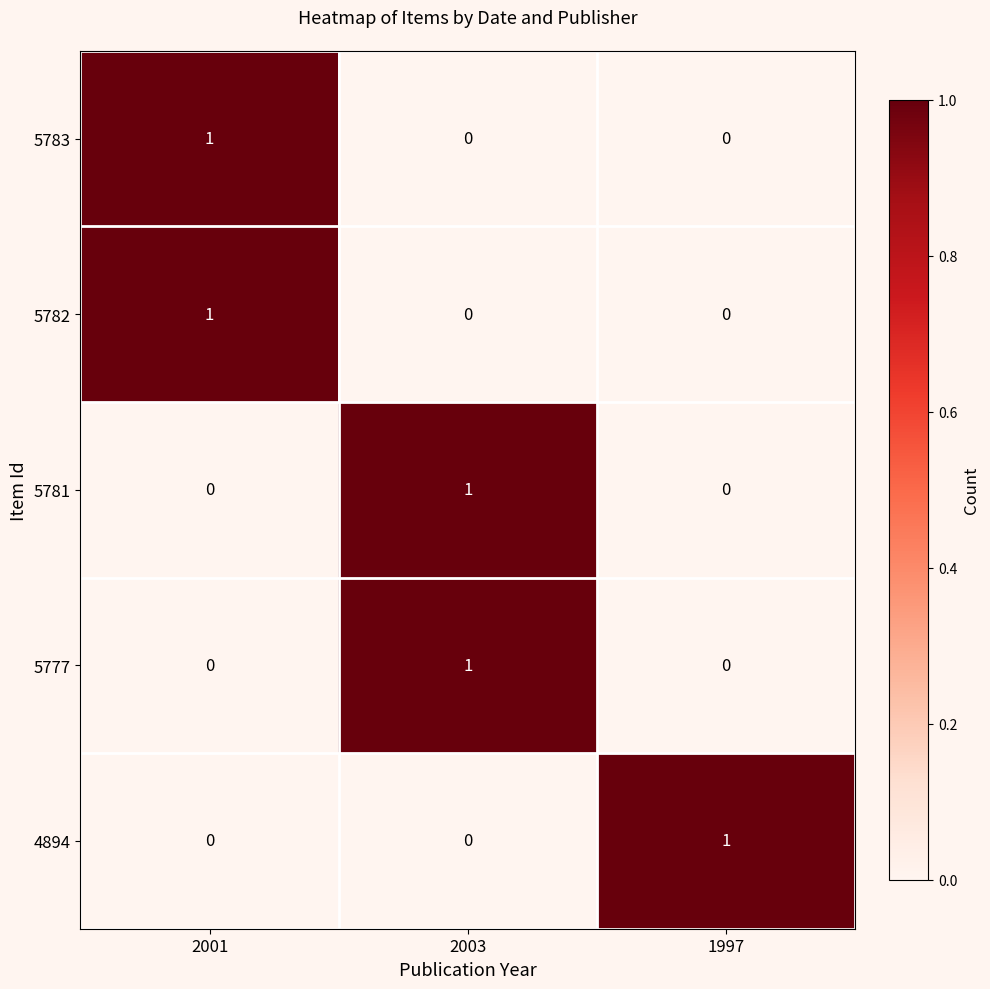

Which category has the highest value in the 5782 series?

2001